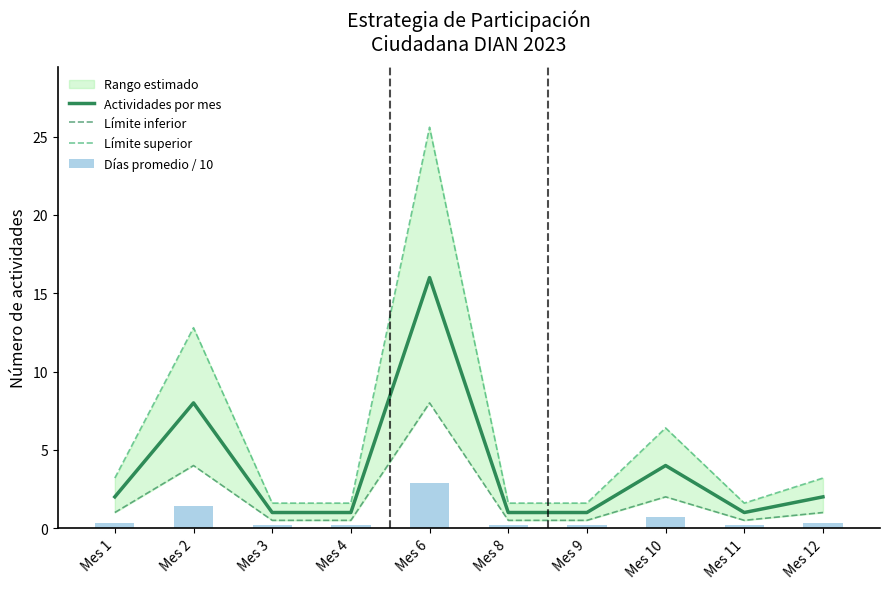

What is the approximate value of Días promedio / 10 at Mes 10?

0.7